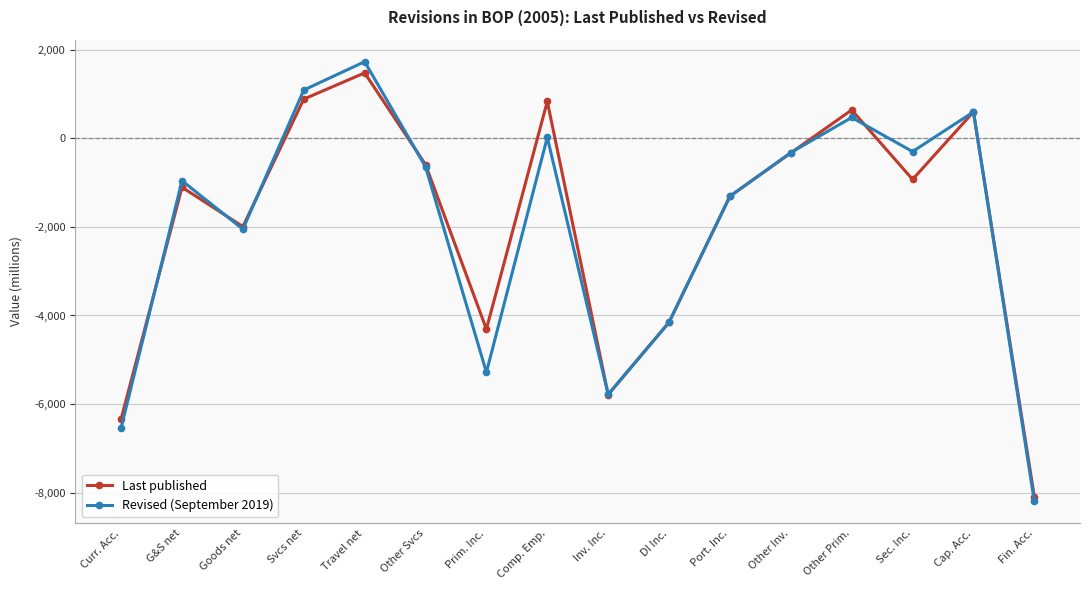

Does the chart have visible grid lines?

Yes